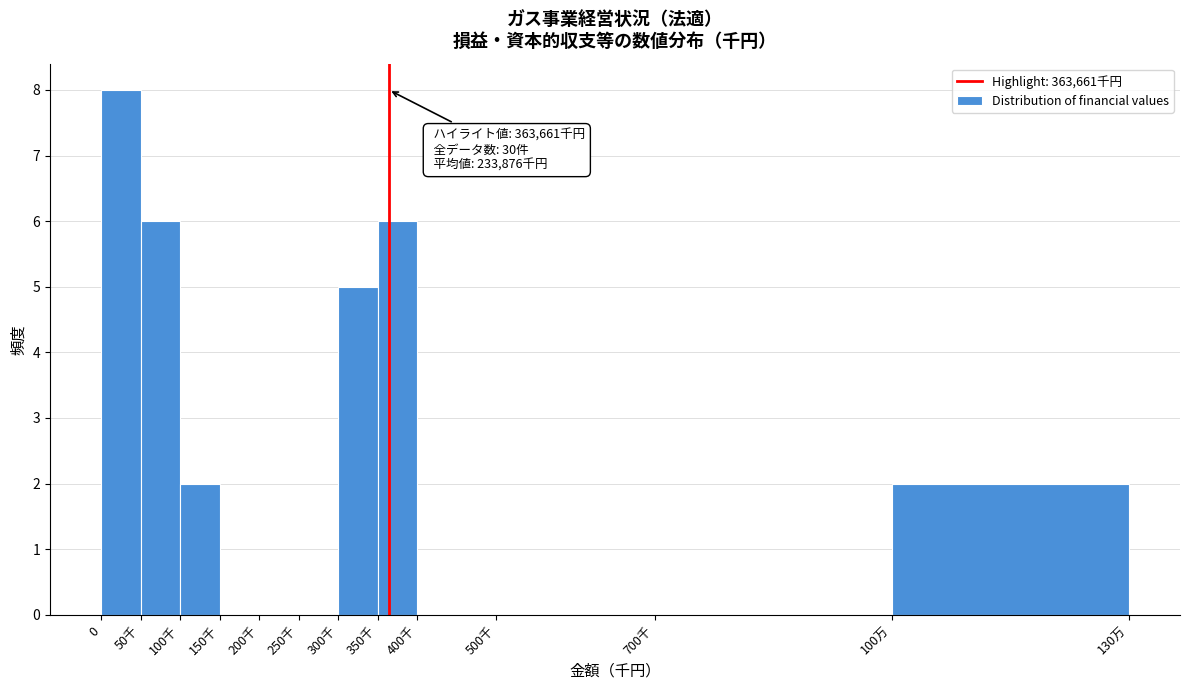

Reading right to left, transcribe all the data shown in this chart.

100万=2	700千=0	500千=0	400千=0	350千=6	300千=5	250千=0	200千=0	150千=0	100千=2	50千=6	0=8